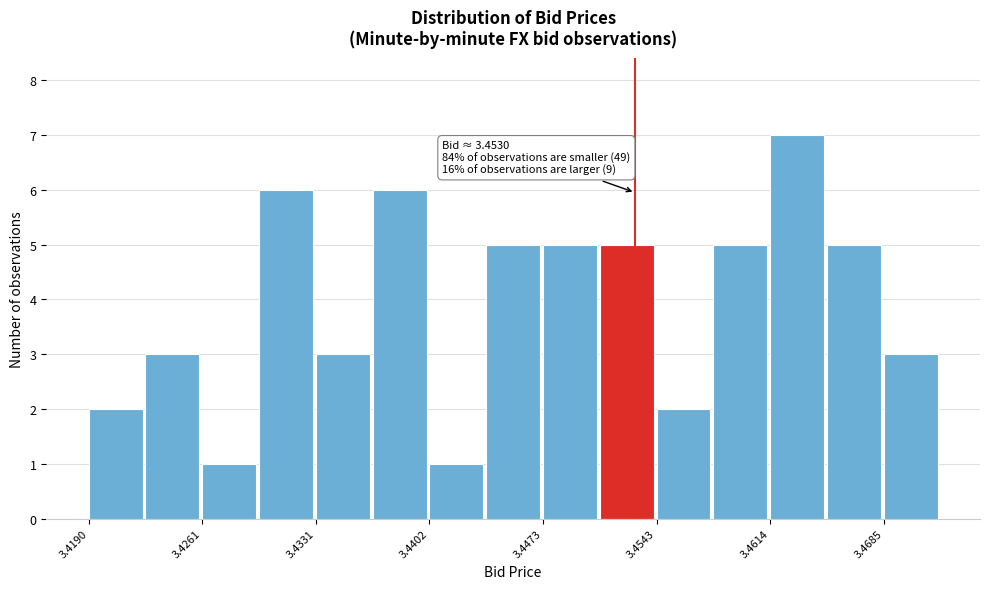

Around what value on the x-axis is the tallest bar? Give the approximate position of its centre, as read against the axis.

3.463